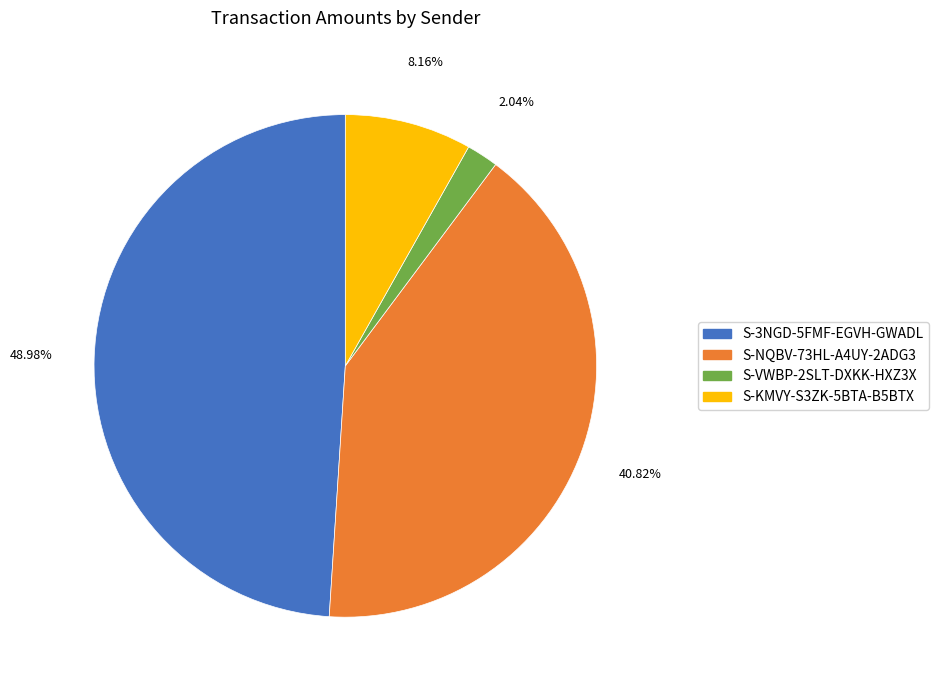

Count the number of slices in the pie.

4